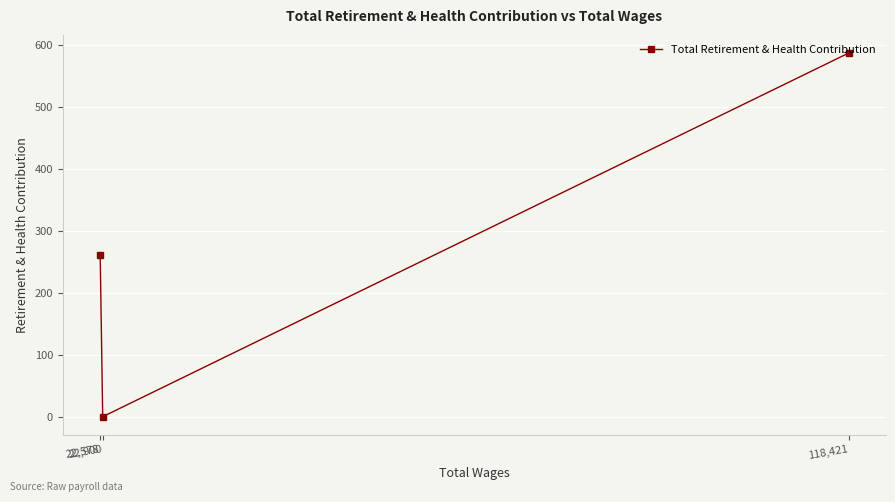

List the labels in order of value, smallest first.

22,900, 22,578, 118,421